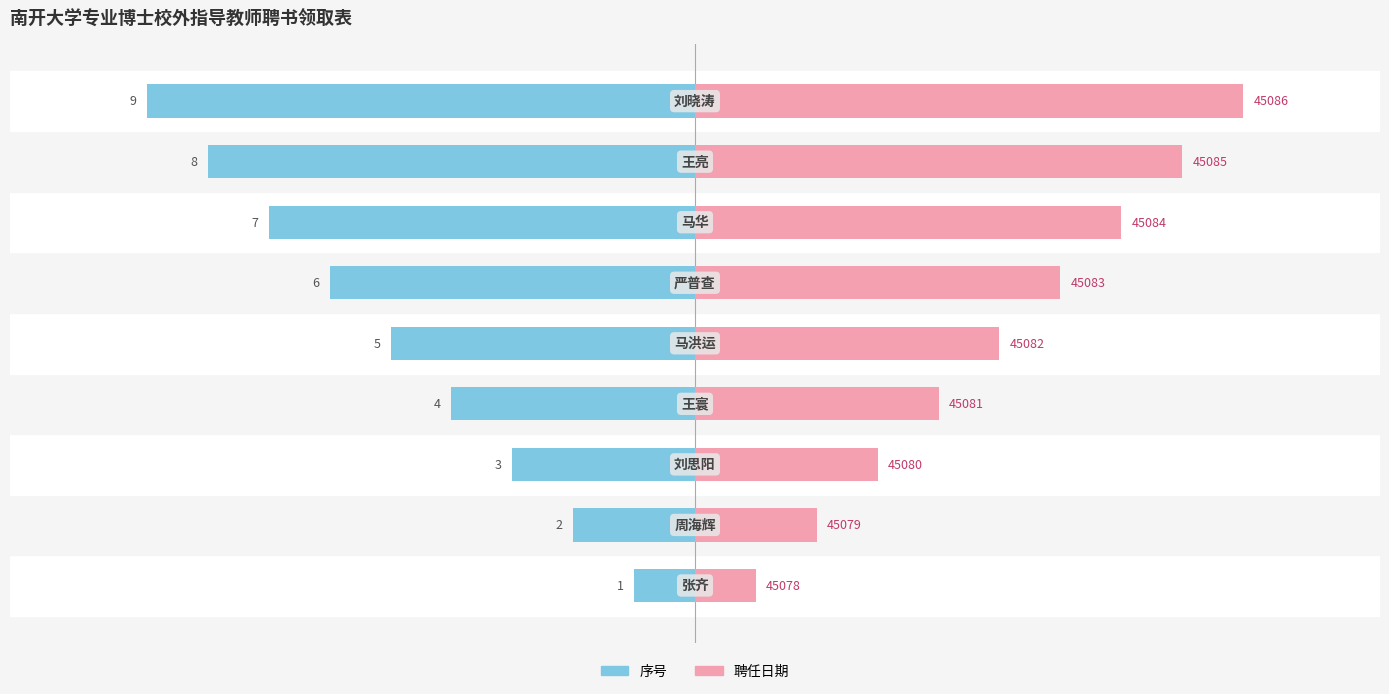

Rank the series by their average value, from lowest to highest.

序号, 聘任日期